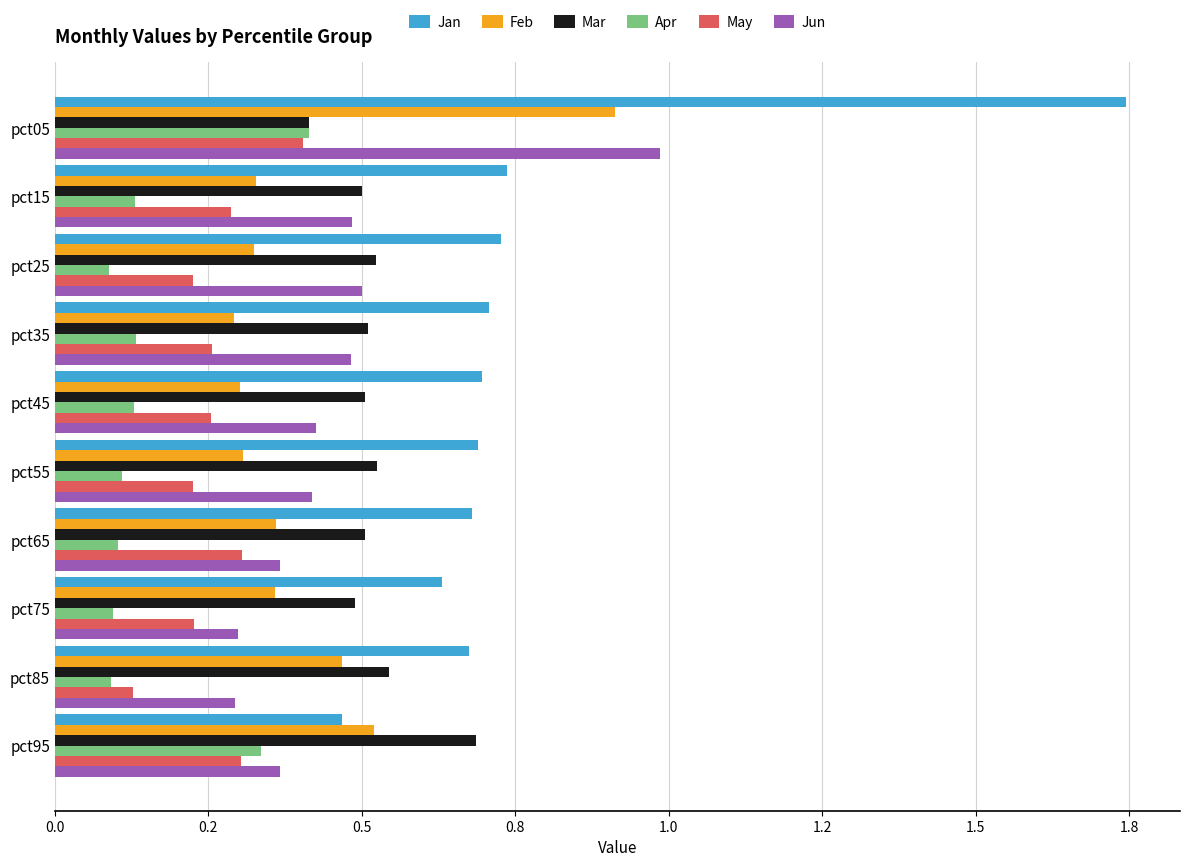

What are all the series names shown in the legend?

Jan, Feb, Mar, Apr, May, Jun